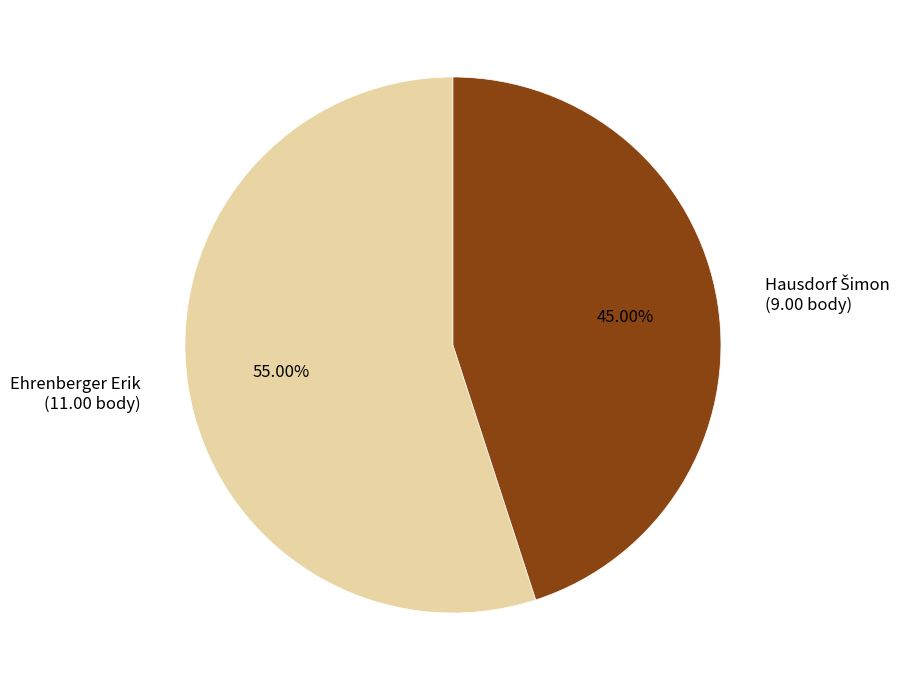

Does Ehrenberger Erik account for over 50% of the chart?

Yes